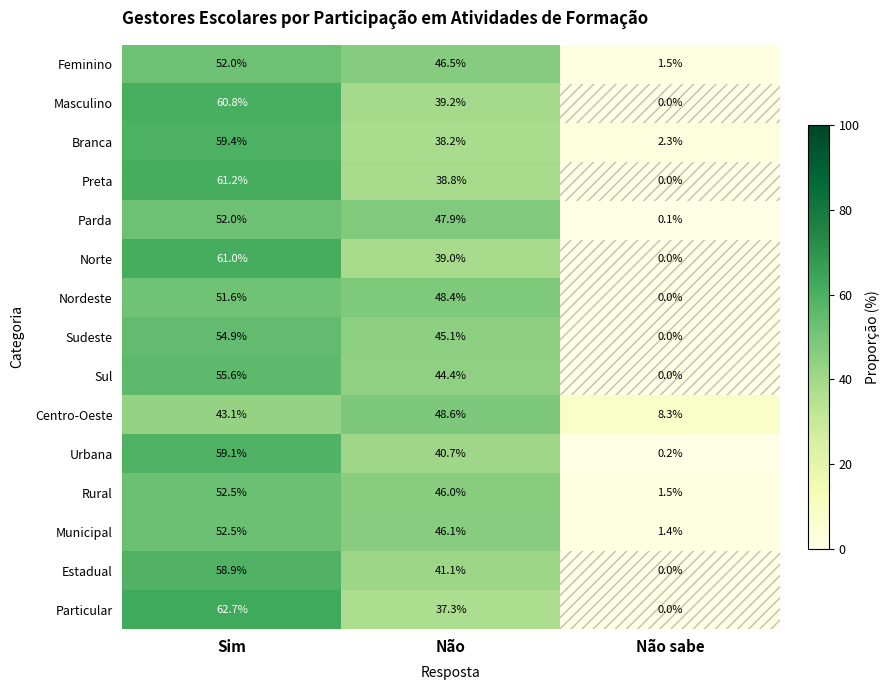

The Particular series shows 37.3 at Não. True or false?

True